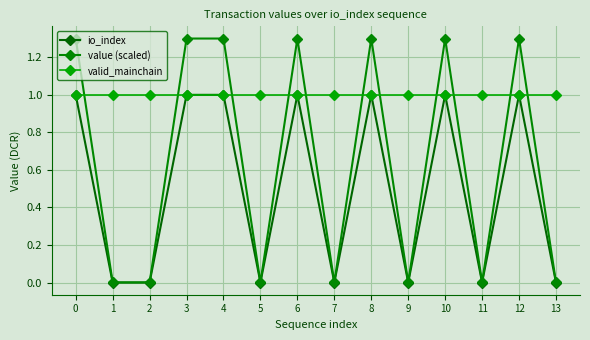

List the series in order of their overall mean, lowest first.

io_index, value (scaled), valid_mainchain